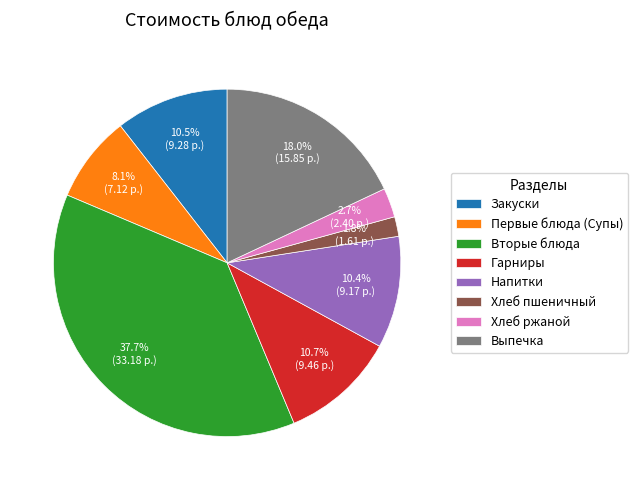

Does Закуски account for over 50% of the chart?

No